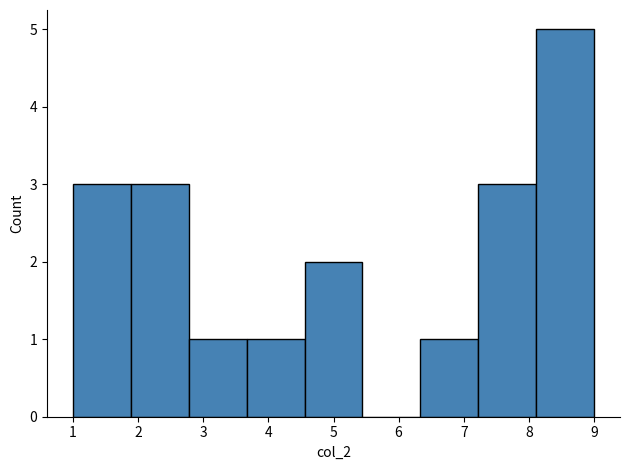

Reading left to right, transcribe this chart: for each bar, give the range it covers on the x-axis and its height. Neither the bar edges nor the heights are printed on the chart, so give them approximately, as read against the axes.

1.0 to 1.9: 3
1.9 to 2.8: 3
2.8 to 3.7: 1
3.7 to 4.6: 1
4.6 to 5.4: 2
5.4 to 6.3: 0
6.3 to 7.2: 1
7.2 to 8.1: 3
8.1 to 9.0: 5